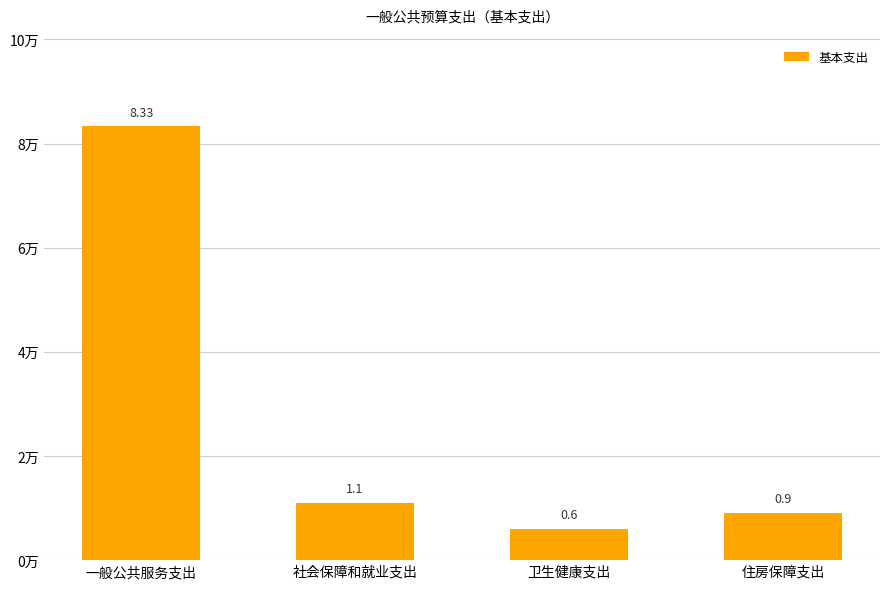

What is the value of the 3rd bar from the left?

0.6